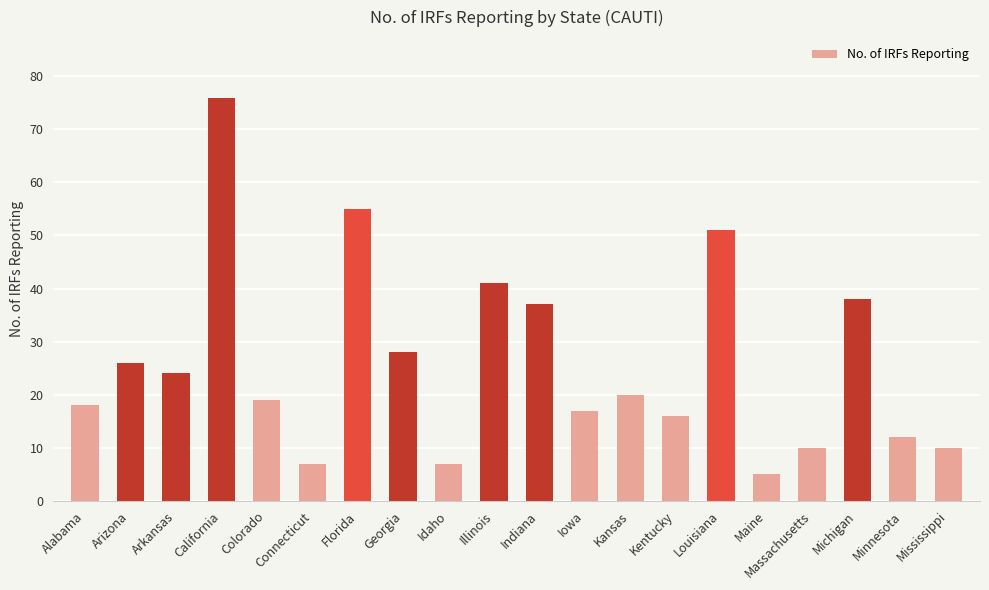

Which label corresponds to the smallest value in the chart?

Maine